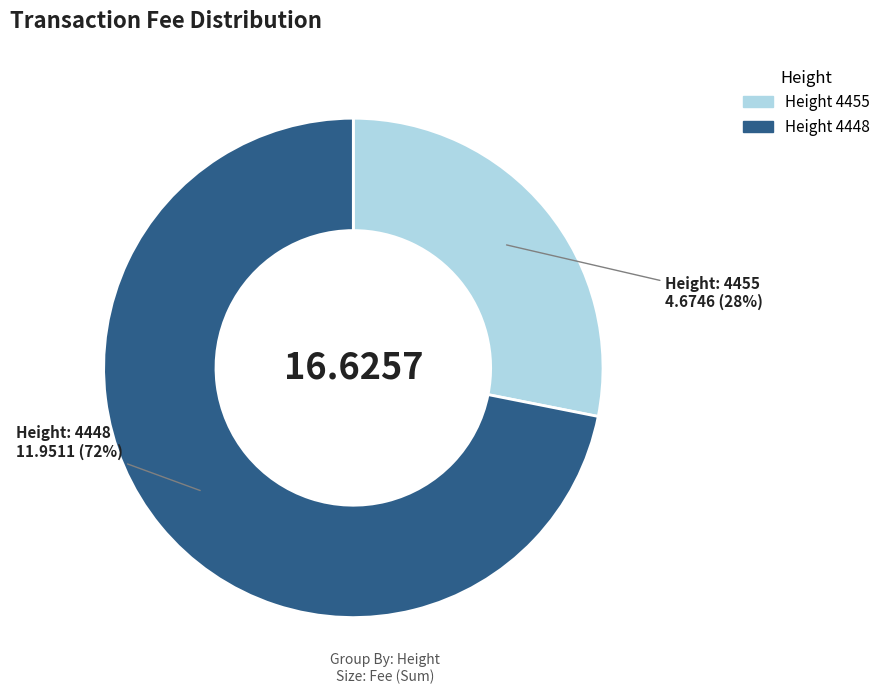

To the nearest percent, what is the average slice percentage?

50%